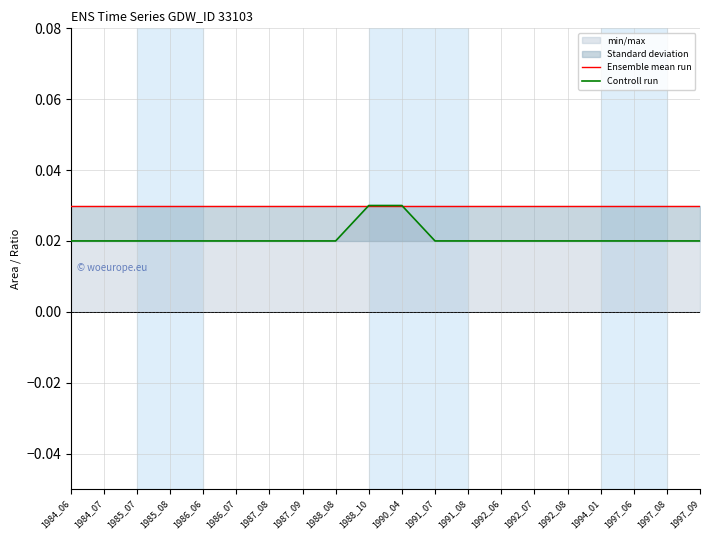

Rank the series by their maximum value, from highest to lowest.

Ensemble mean run, Controll run